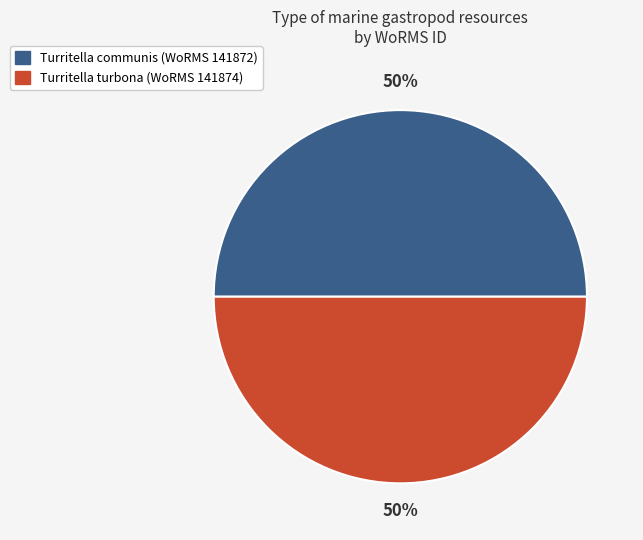

Count the number of slices in the pie.

2